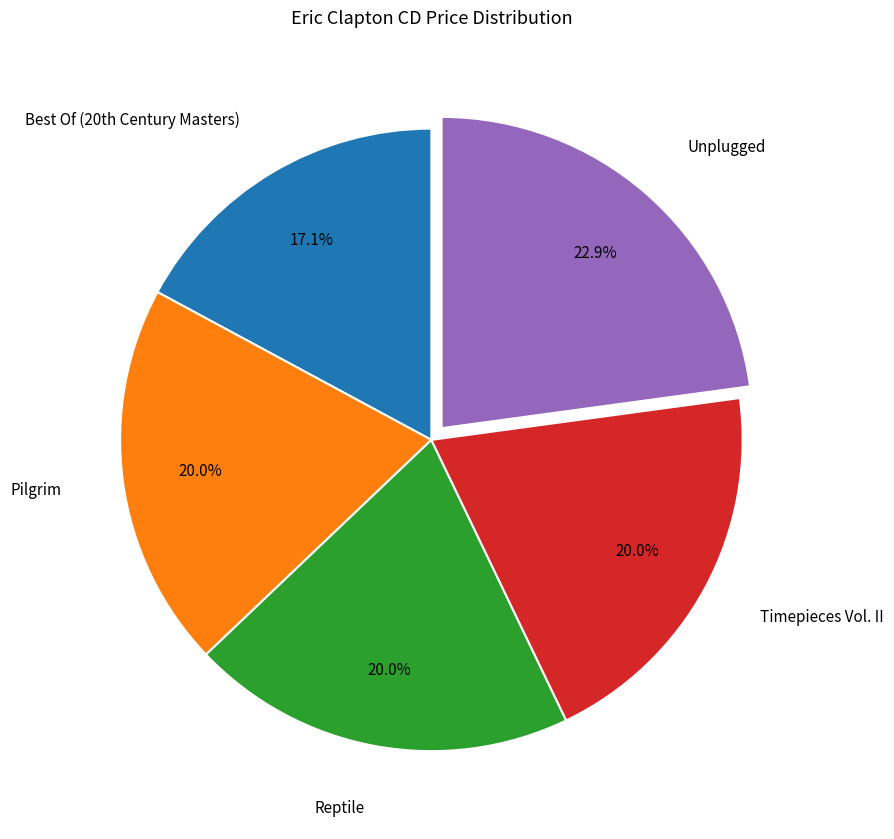

Does Pilgrim represent more than half of the total?

No